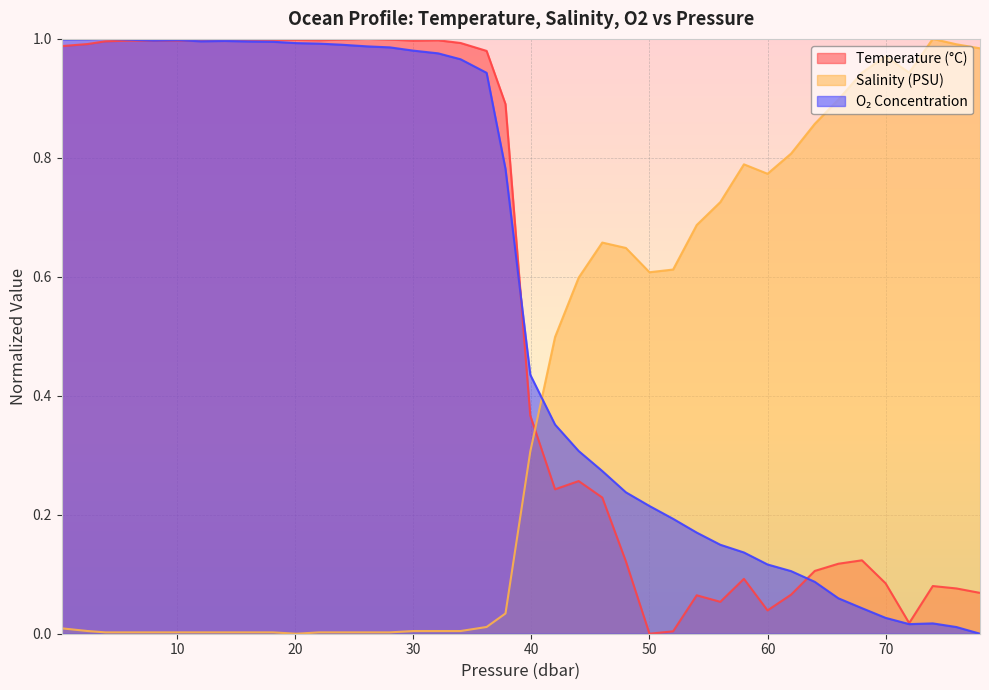

Is the value of t at 44.0 greater than the value of s at 34.0?

Yes